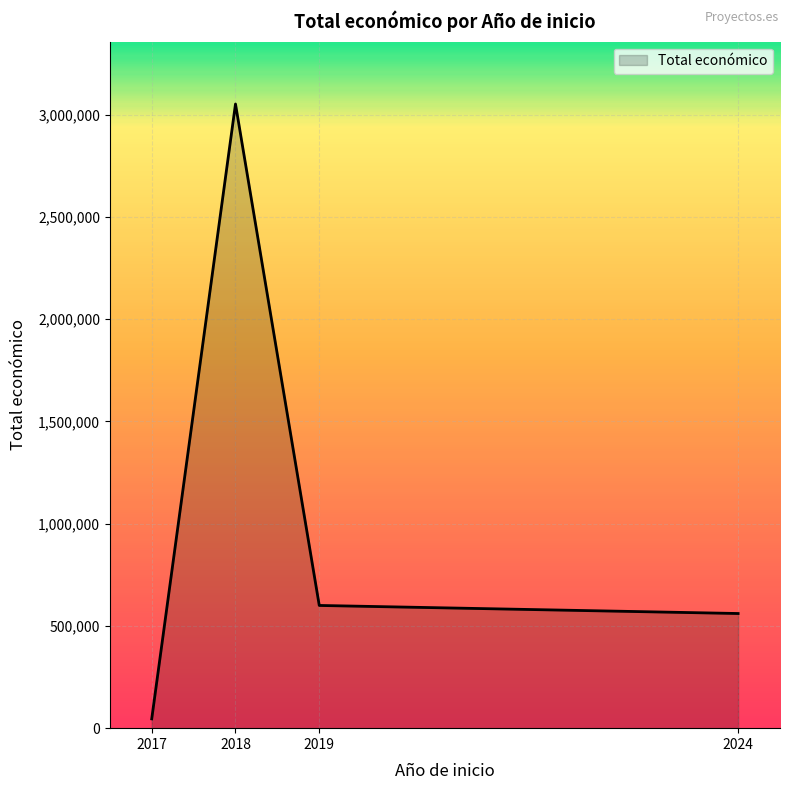

True or false: the data has more than 2 interior local peaks.

False